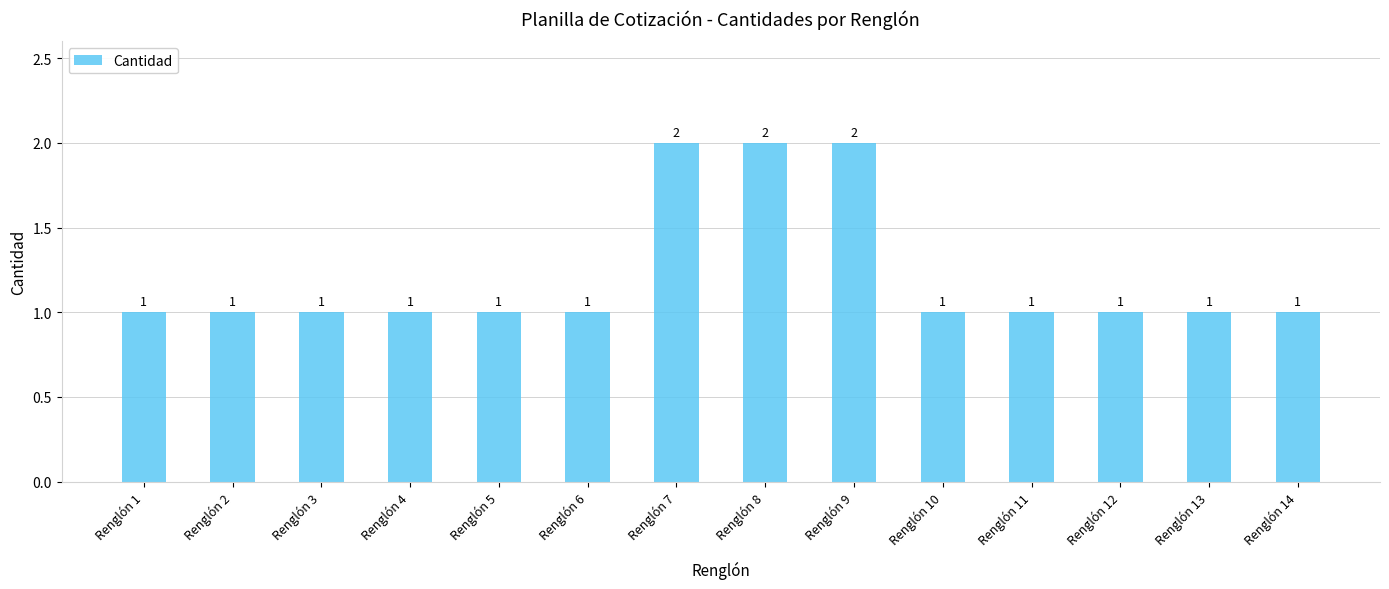

Reading left to right, transcribe all the data shown in this chart.

1	1	1	1	1	1	2	2	2	1	1	1	1	1